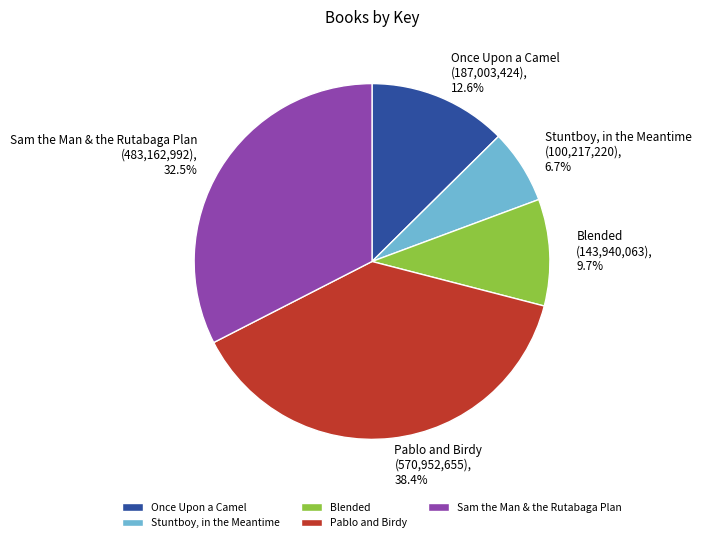

Rank the categories by value from lowest to highest.

Stuntboy, in the Meantime, Blended, Once Upon a Camel, Sam the Man & the Rutabaga Plan, Pablo and Birdy